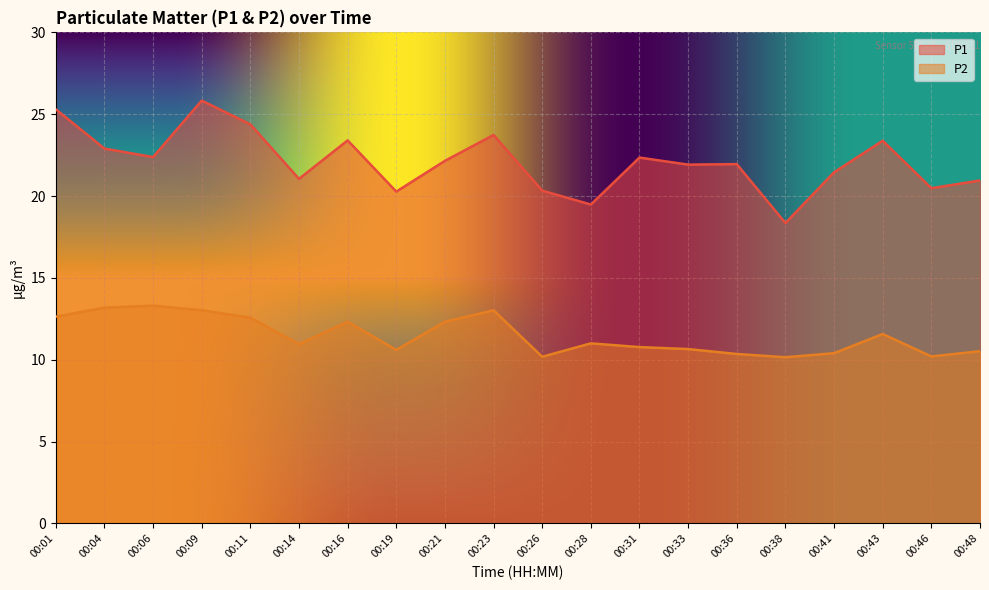

True or false: P1 and P2 cross at least once.

False